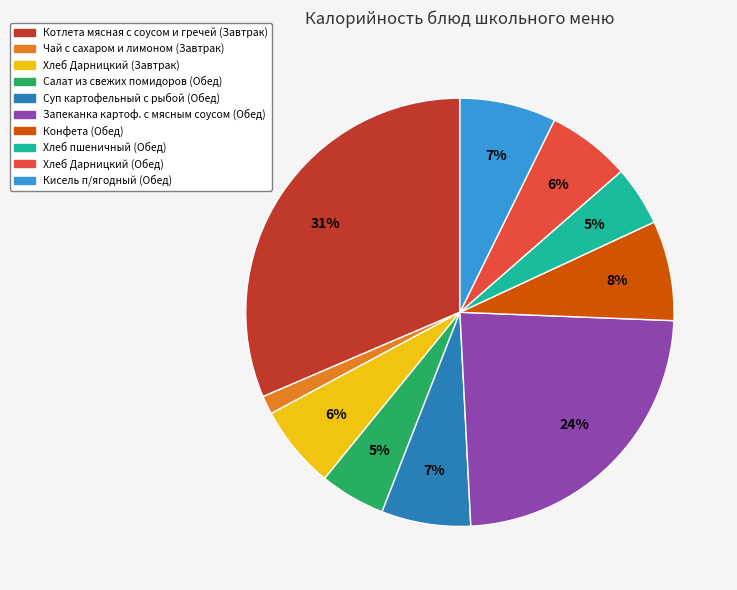

True or false: Суп картофельный с рыбой (Обед) accounts for 1% of the total.

False